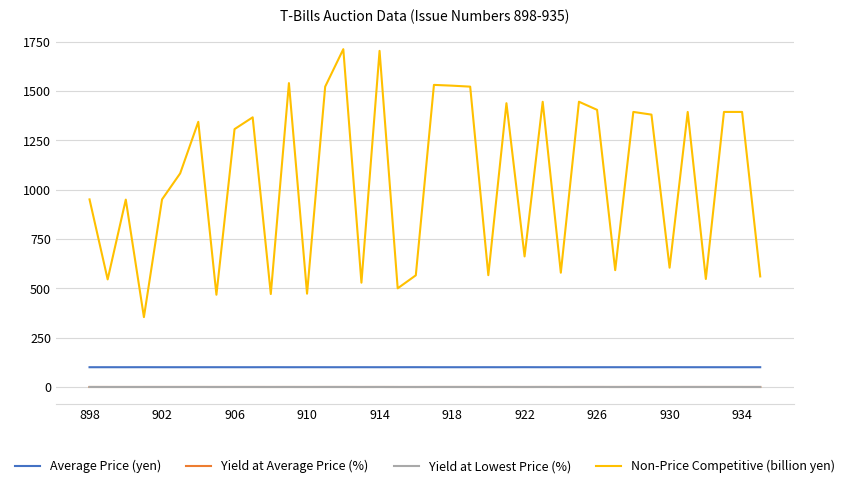

Which series has the largest range (max minus min)?

Non-Price Competitive (billion yen)